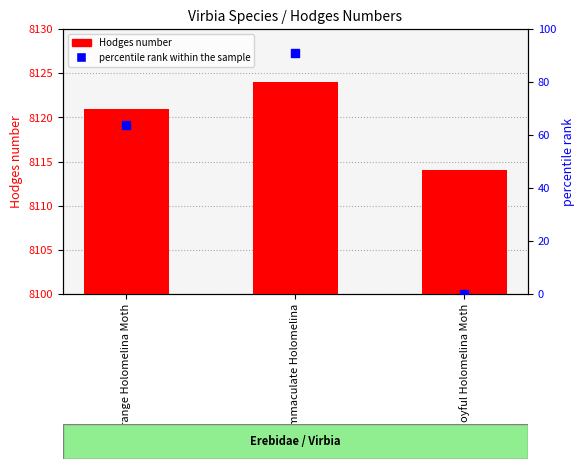

Which series has the largest Y range (max minus min)?

percentile rank within the sample